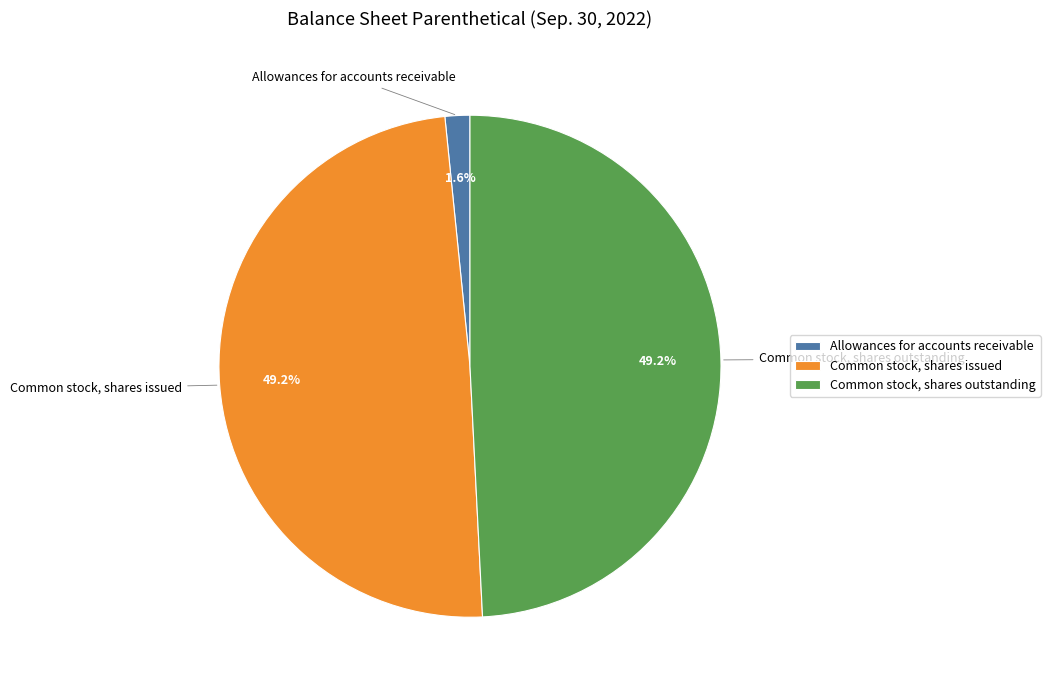

True or false: Common stock, shares outstanding accounts for 63% of the total.

False